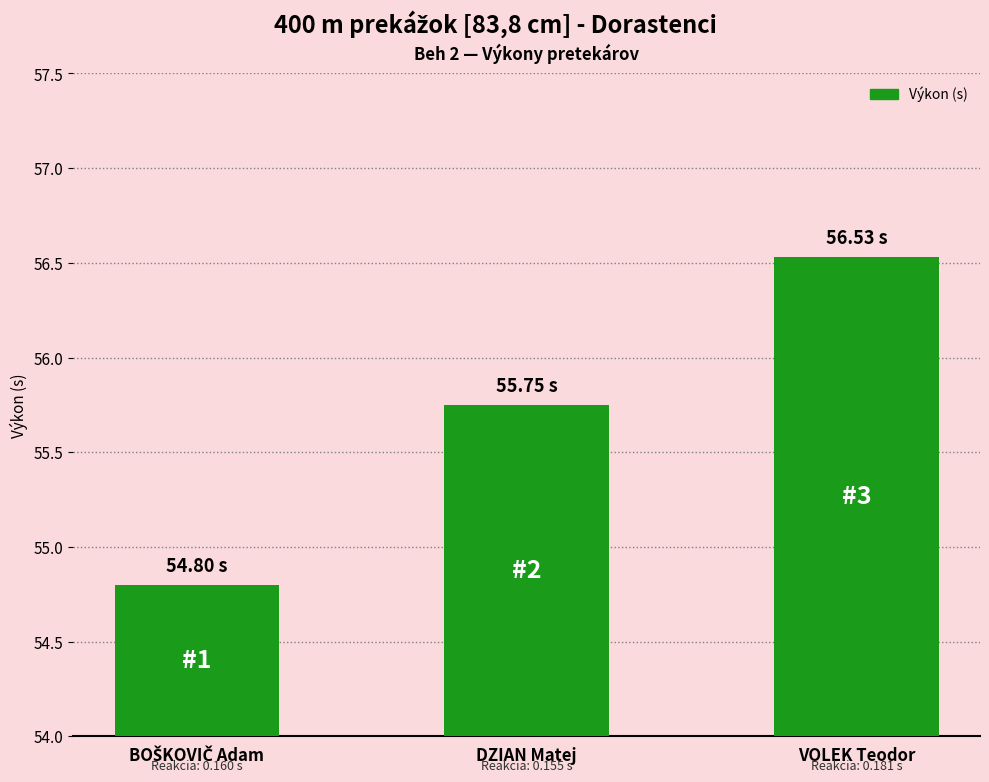

What is the change in value from DZIAN Matej to VOLEK Teodor?

+0.8